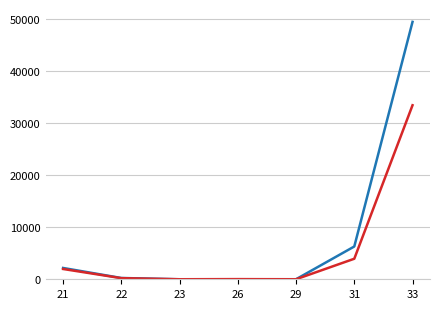

What is the spread (max minus min) of values at 33?

16044.6